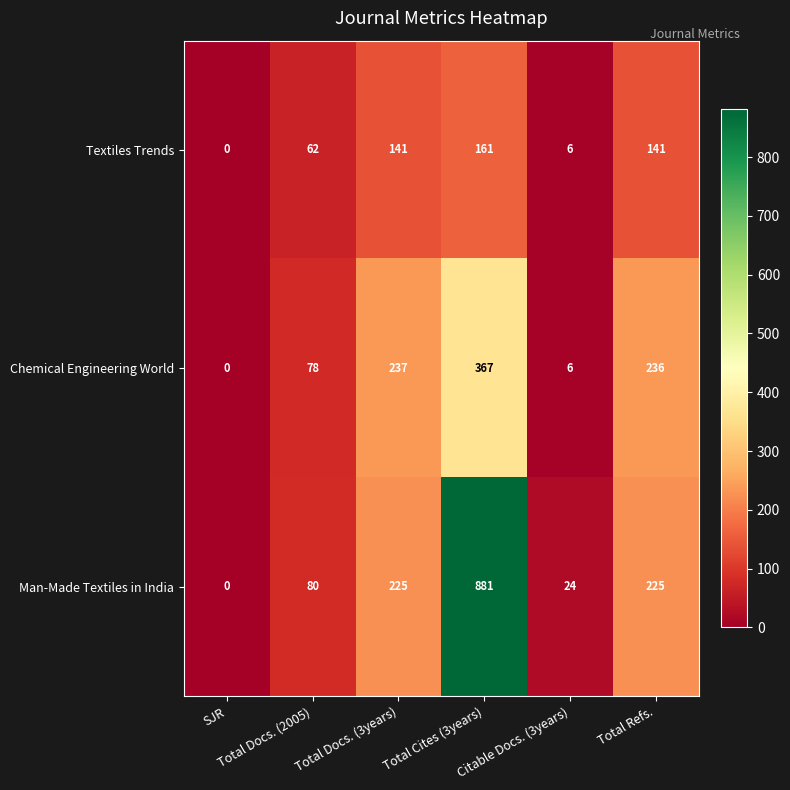

What is the difference between the highest and lowest values at Total Refs.?

95